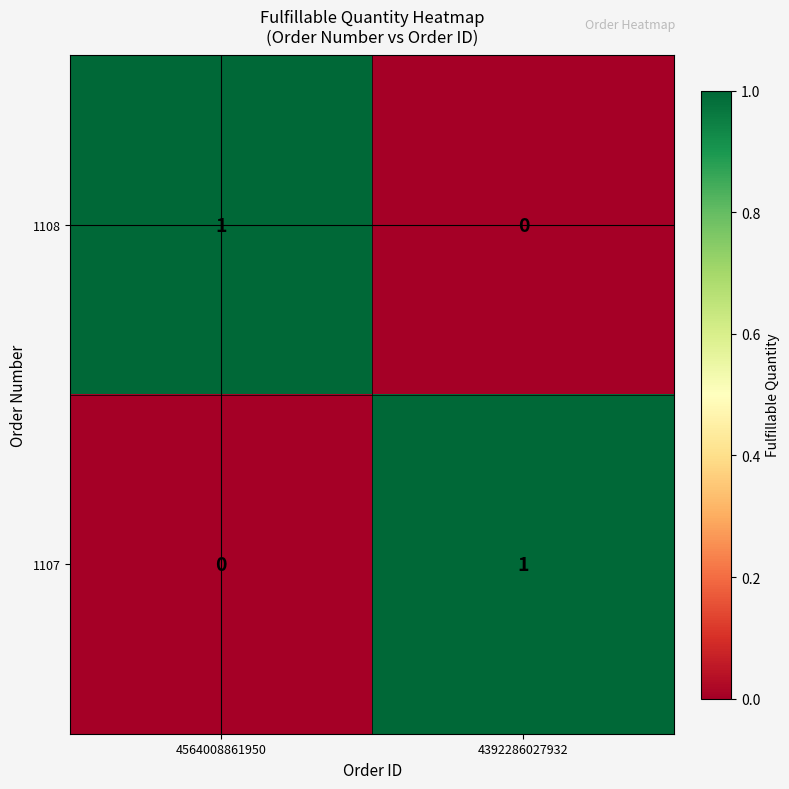

Reading left to right, transcribe all the data shown in this chart.

1108: 4564008861950=1	4392286027932=0
1107: 4564008861950=0	4392286027932=1